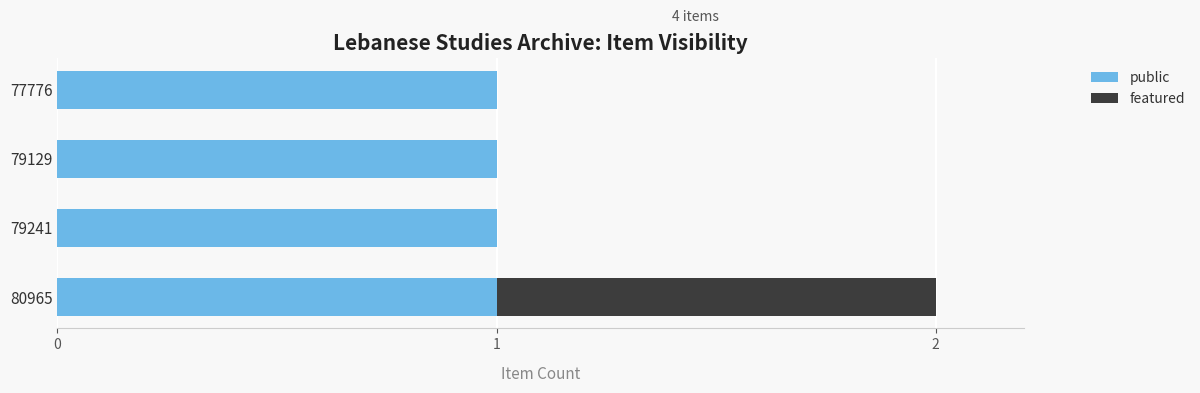

At which category is the sum across all series the highest?

80965